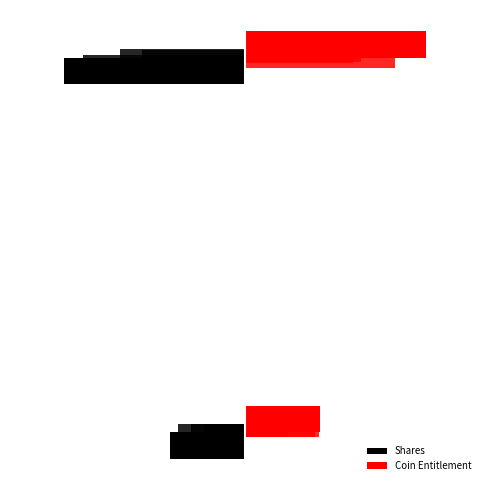

List the series in order of their overall mean, lowest first.

Shares, Coin Entitlement